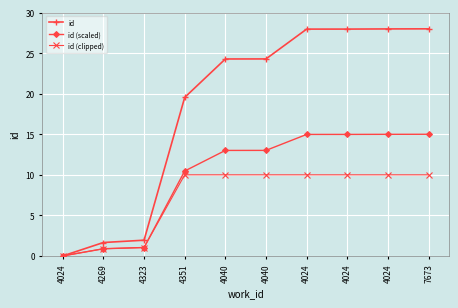

Is this an area chart (filled region under the line)?

No